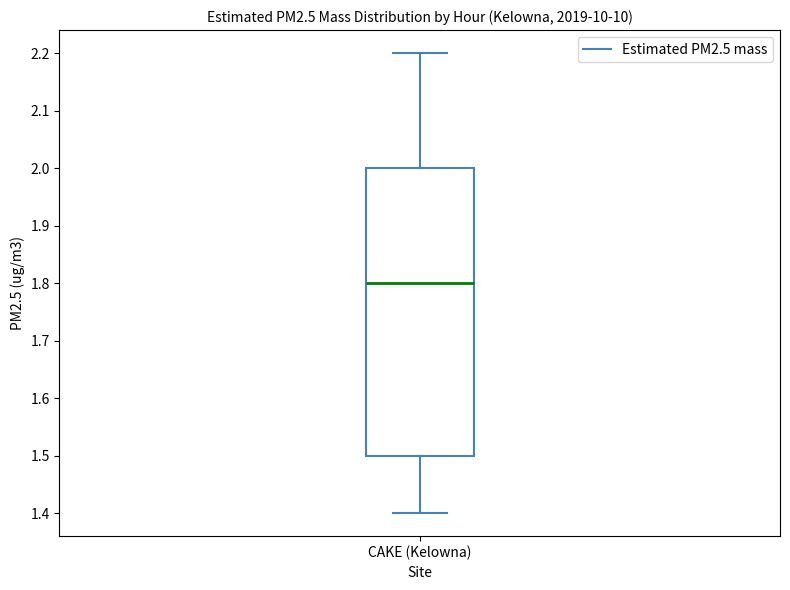

Transcribe this box plot: give where the median line is, the range the box spans, and where the two whiskers end, as read against the y-axis. The values are not printed on the chart, so give them approximately, as read against the axis.

median 1.8, box 1.5 to 2.0, whiskers 1.4 to 2.2